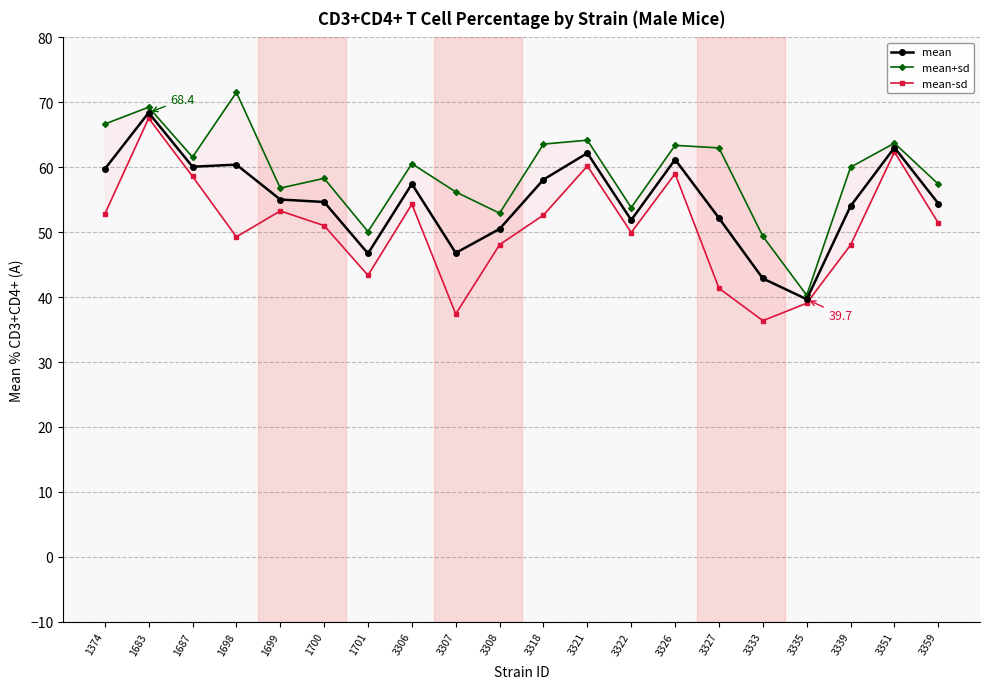

The mean+sd series shows 88.1 at 1701. True or false?

False